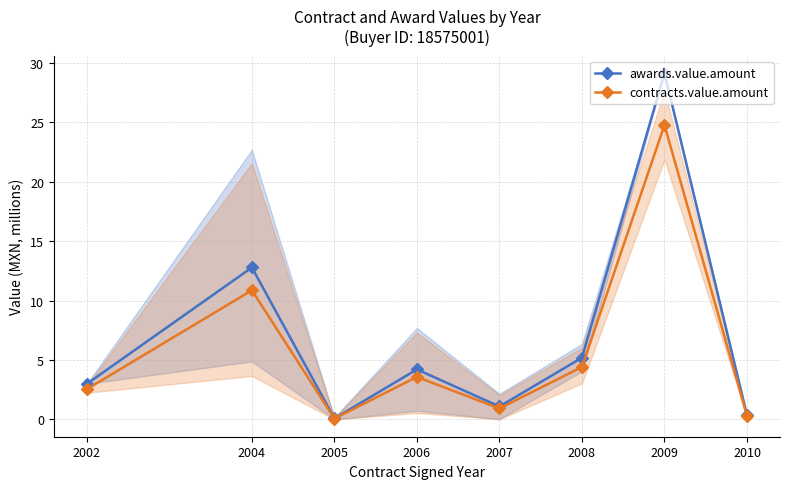

True or false: contracts.value.amount and awards.value.amount cross at least once.

False